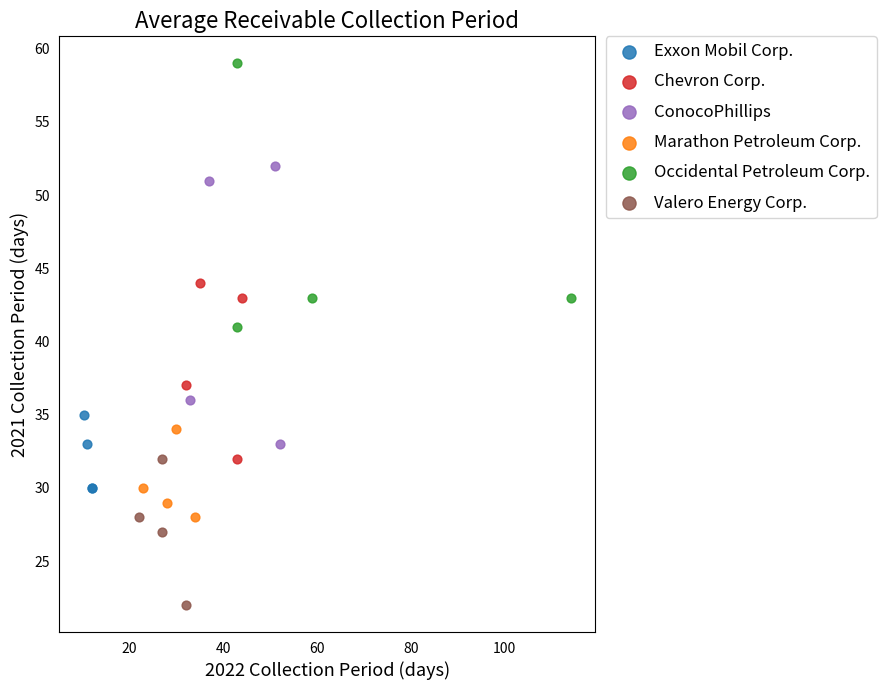

Which series has the largest Y range (max minus min)?

ConocoPhillips